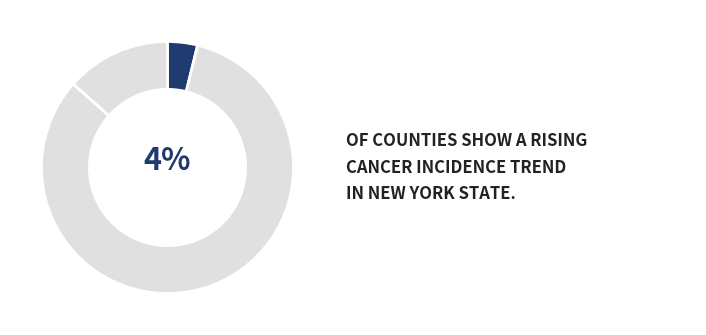

How many segments does this pie chart have?

3